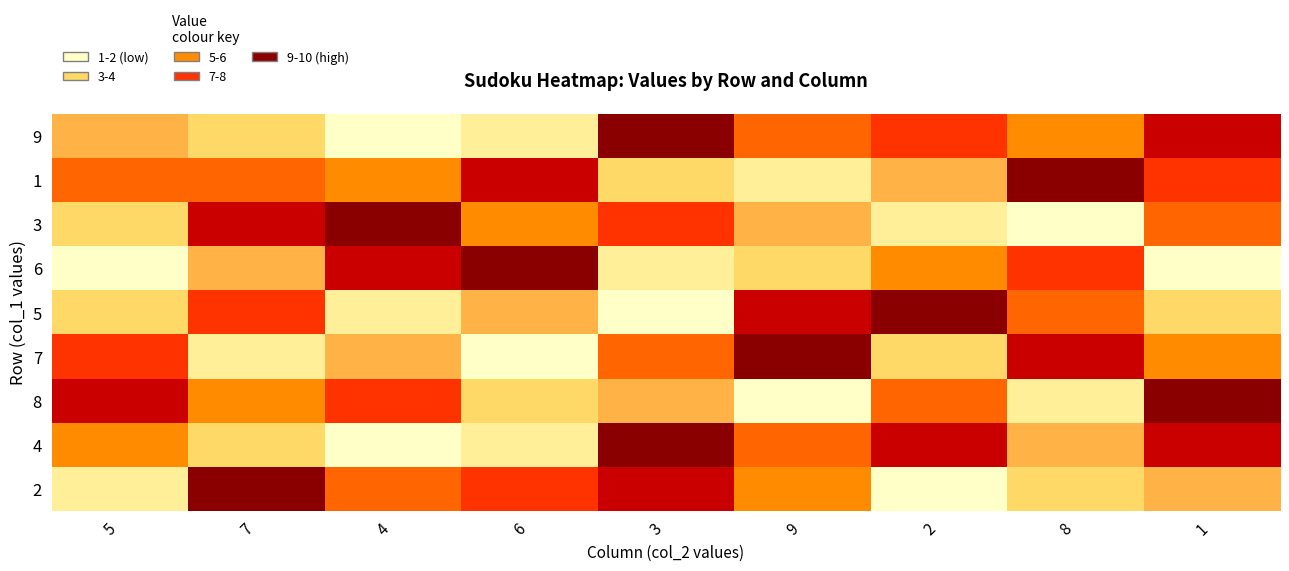

Rank the series at 6 from highest to lowest value.

6, 1, 2, 3, 5, 8, 9, 4, 7